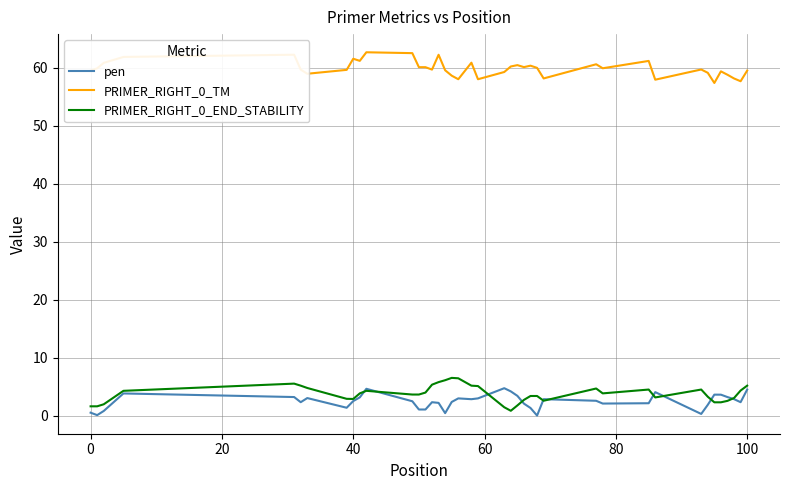

How many lines are shown in the chart?

3